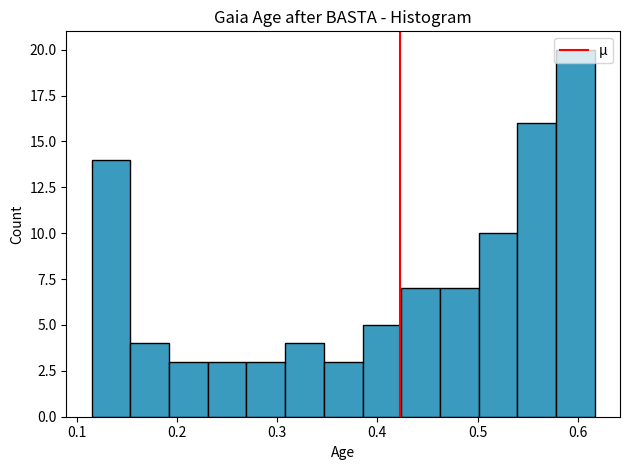

Around what value on the x-axis is the tallest bar? Give the approximate position of its centre, as read against the axis.

0.60